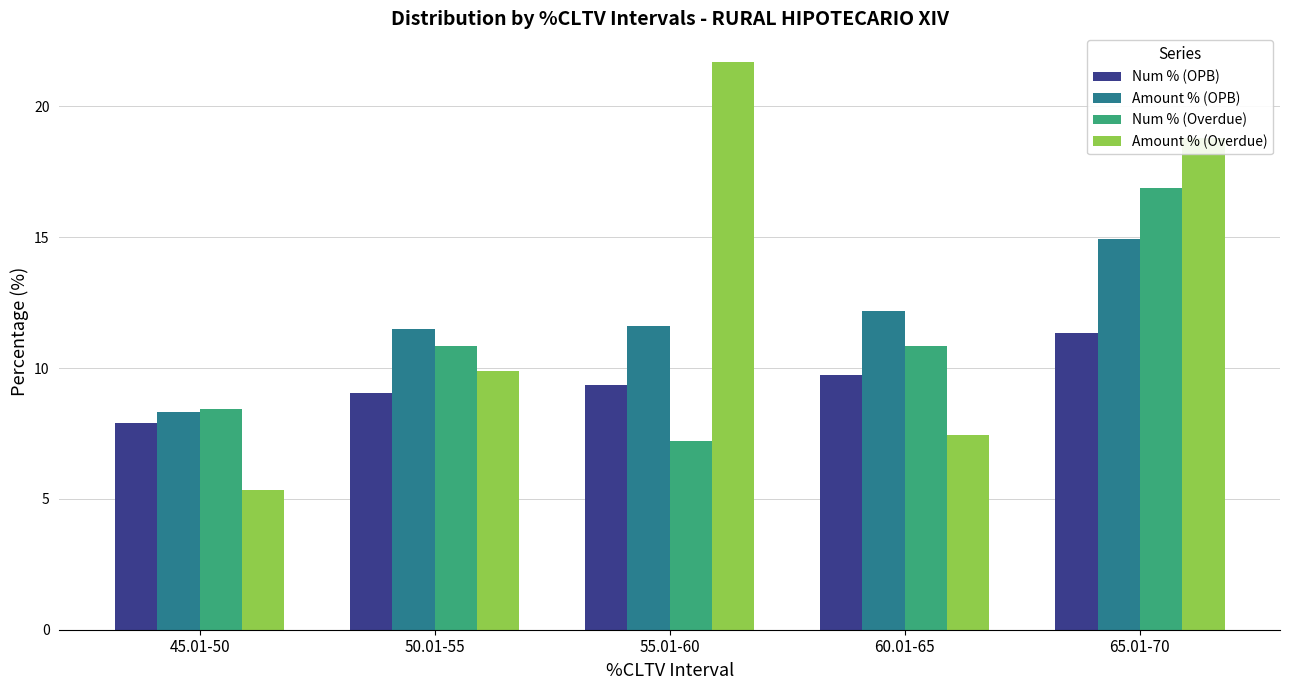

Are the bars horizontal?

No